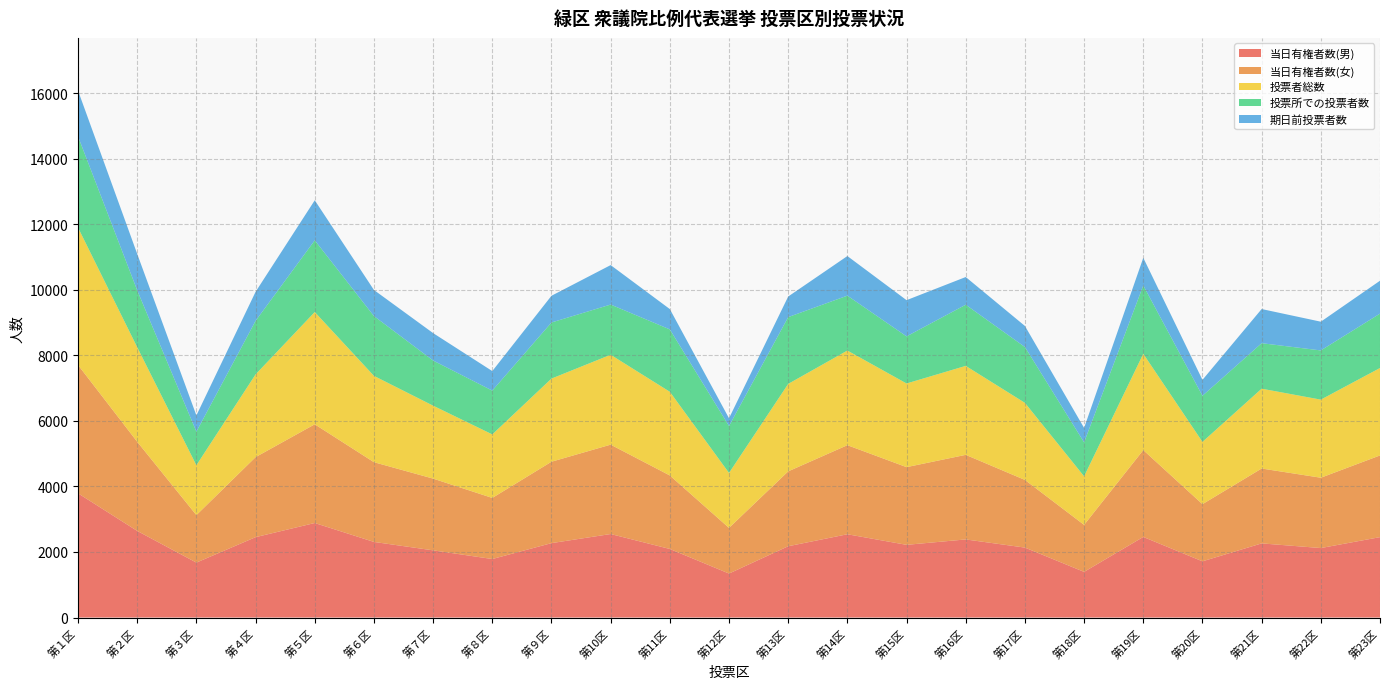

Reading right to left, what are all the values shown in this chart?

当日有権者数(男): 第23区=2453	第22区=2120	第21区=2262	第20区=1715	第19区=2459	第18区=1393	第17区=2134	第16区=2383	第15区=2218	第14区=2541	第13区=2175	第12区=1342	第11区=2092	第10区=2548	第９区=2270	第８区=1785	第７区=2050	第６区=2307	第５区=2884	第４区=2452	第３区=1676	第２区=2643	第１区=3790
当日有権者数(女): 第23区=2493	第22区=2146	第21区=2285	第20区=1744	第19区=2650	第18区=1434	第17区=2065	第16区=2581	第15区=2371	第14区=2718	第13区=2285	第12区=1393	第11区=2243	第10区=2727	第９区=2484	第８区=1864	第７区=2189	第６区=2433	第５区=3012	第４区=2442	第３区=1449	第２区=2720	第１区=3916
投票者総数: 第23区=2668	第22区=2383	第21区=2436	第20区=1901	第19区=2939	第18区=1482	第17区=2352	第16区=2715	第15区=2553	第14区=2888	第13区=2669	第12区=1677	第11区=2554	第10区=2743	第９区=2537	第８区=1939	第７区=2226	第６区=2634	第５区=3426	第４区=2525	第３区=1522	第２区=2885	第１区=4193
投票所での投票者数: 第23区=1659	第22区=1501	第21区=1388	第20区=1406	第19区=2085	第18区=1036	第17区=1703	第16区=1866	第15区=1437	第14区=1675	第13区=2038	第12区=1432	第11区=1903	第10区=1532	第９区=1712	第８区=1336	第７区=1377	第６区=1825	第５区=2188	第４区=1633	第３区=1024	第２区=1737	第１区=2782
期日前投票者数: 第23区=1004	第22区=877	第21区=1042	第20区=486	第19区=844	第18区=441	第17区=643	第16区=845	第15区=1105	第14区=1208	第13区=628	第12区=237	第11区=620	第10区=1204	第９区=815	第８区=596	第７区=837	第６区=796	第５区=1222	第４区=886	第３区=496	第２区=1111	第１区=1398